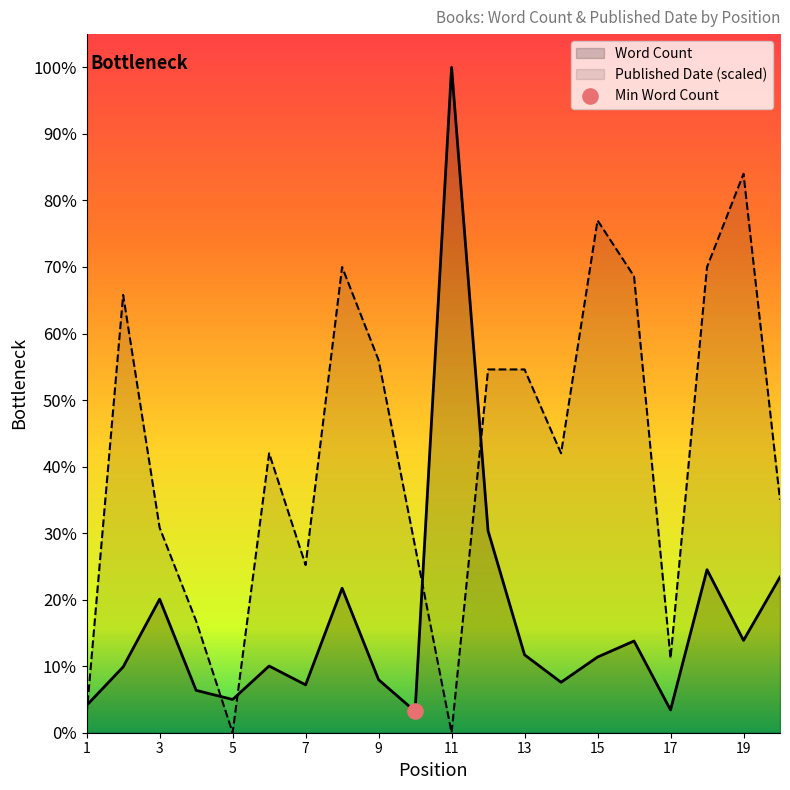

Which series has the widest spread of Y values?

Word Count